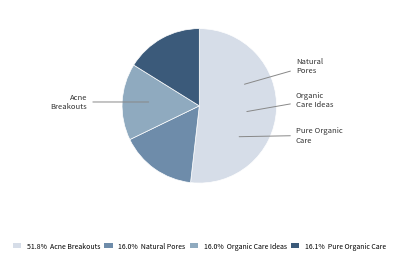

Count the number of slices in the pie.

4